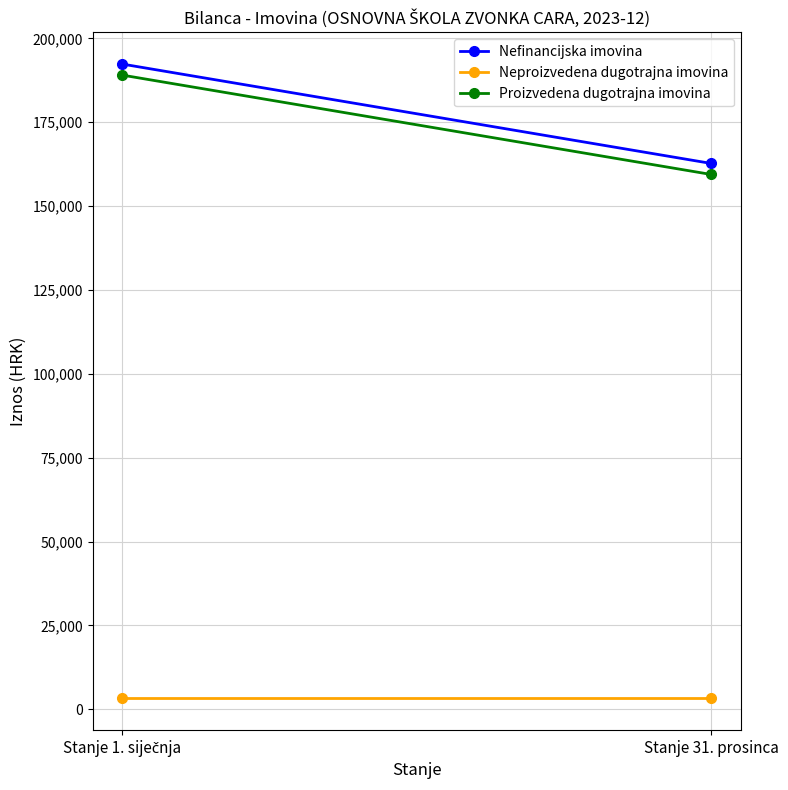

Reading left to right, what are all the values shown in this chart?

Nefinancijska imovina: 192366.0	162725.6
Neproizvedena dugotrajna imovina: 3291.5	3291.5
Proizvedena dugotrajna imovina: 189074.4	159434.1